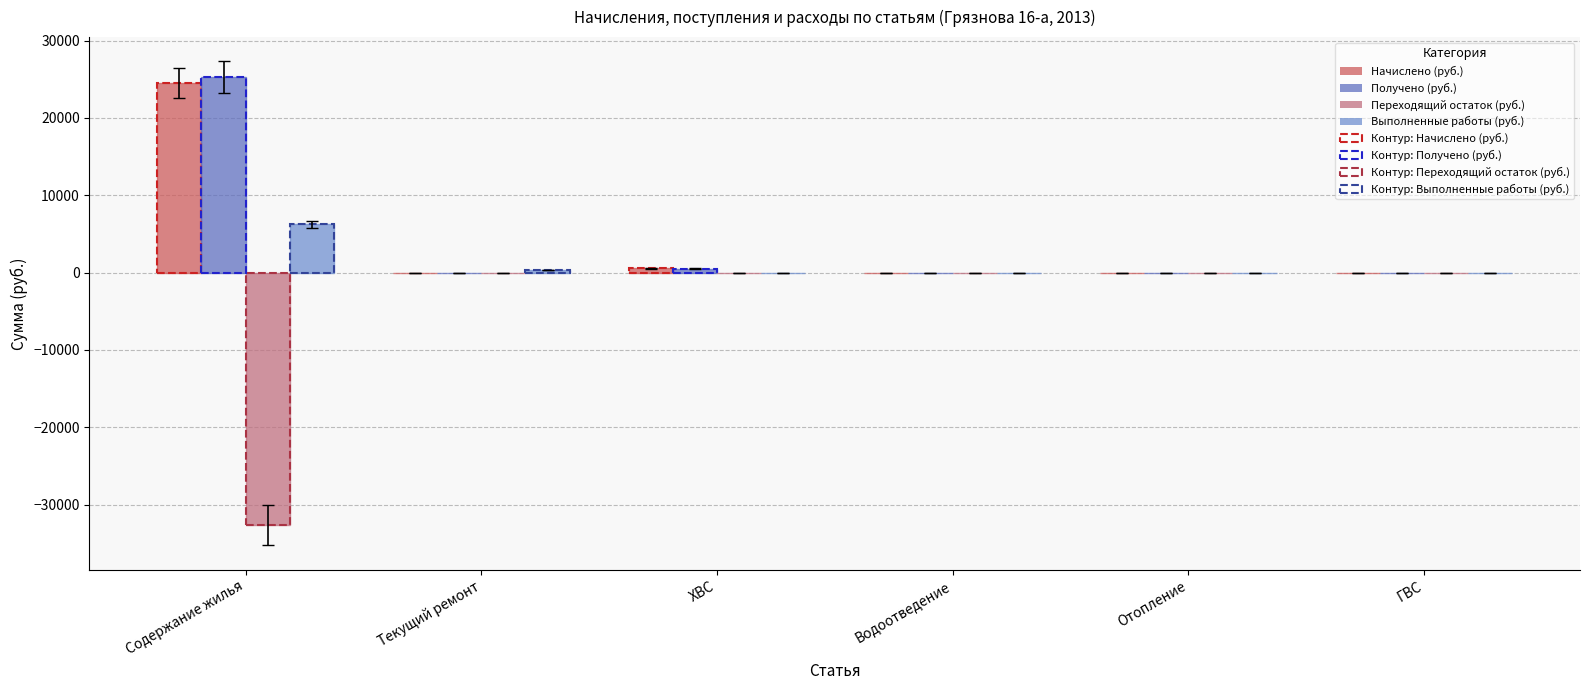

Between Водоотведение and ХВС, which is larger?

ХВС